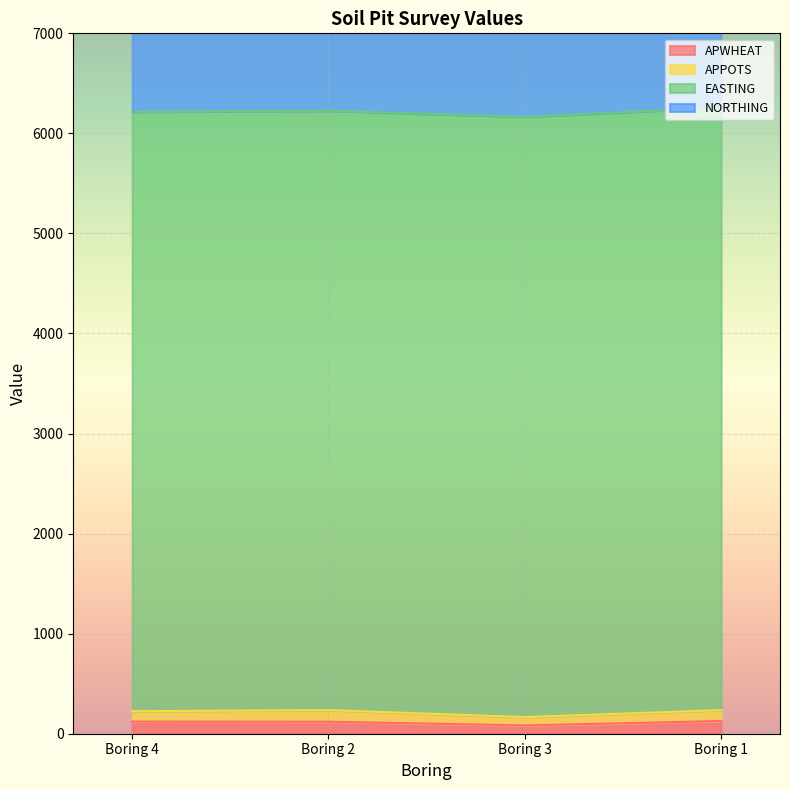

List the series in order of their peak value, lowest first.

APPOTS, APWHEAT, NORTHING, EASTING